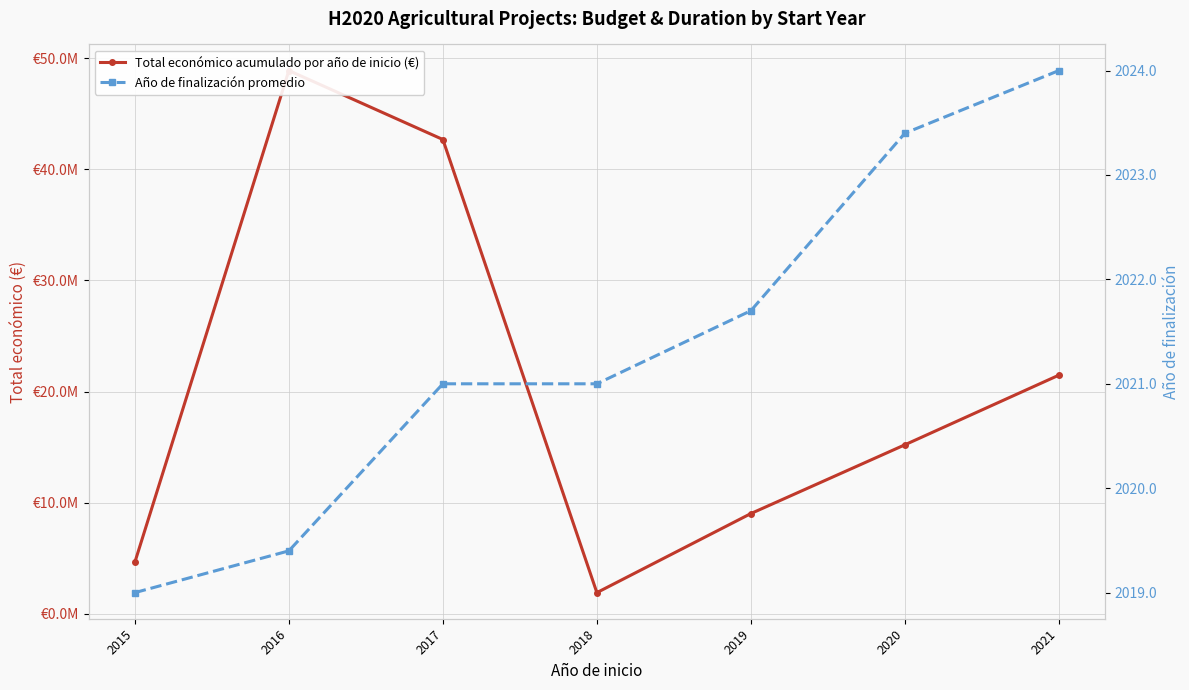

What is the value of the Año de finalización promedio point at the 6th from the left?

2023.4